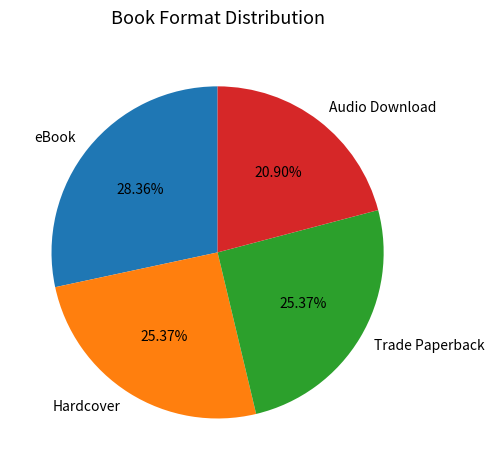

What is the ratio of the value at Audio Download to the value at Hardcover?

0.8